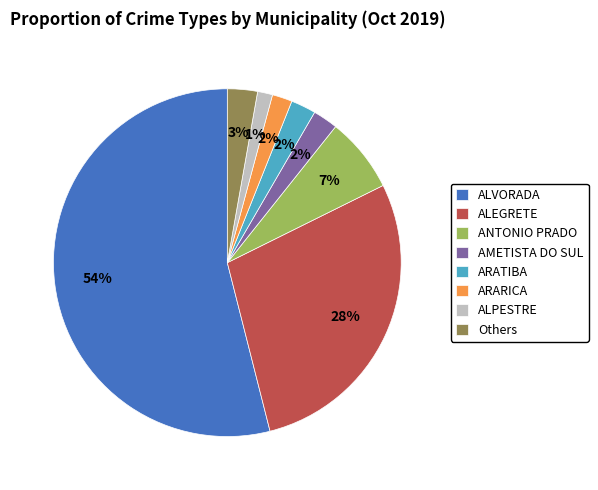

The ALPESTRE slice represents 1% of the pie. True or false?

True